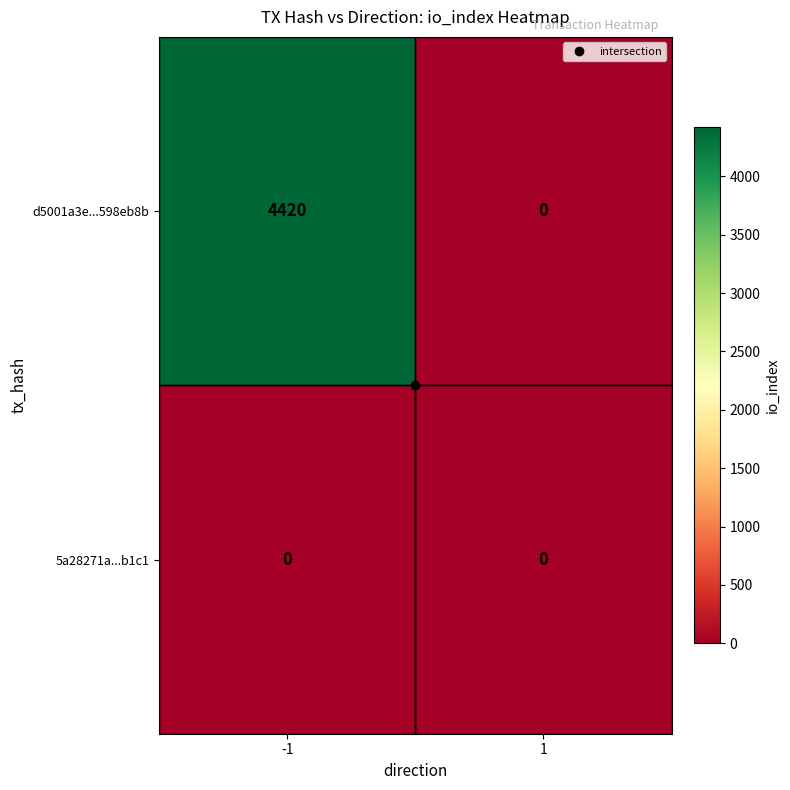

List the series in order of their peak value, lowest first.

5a28271a...b1c1, d5001a3e...598eb8b